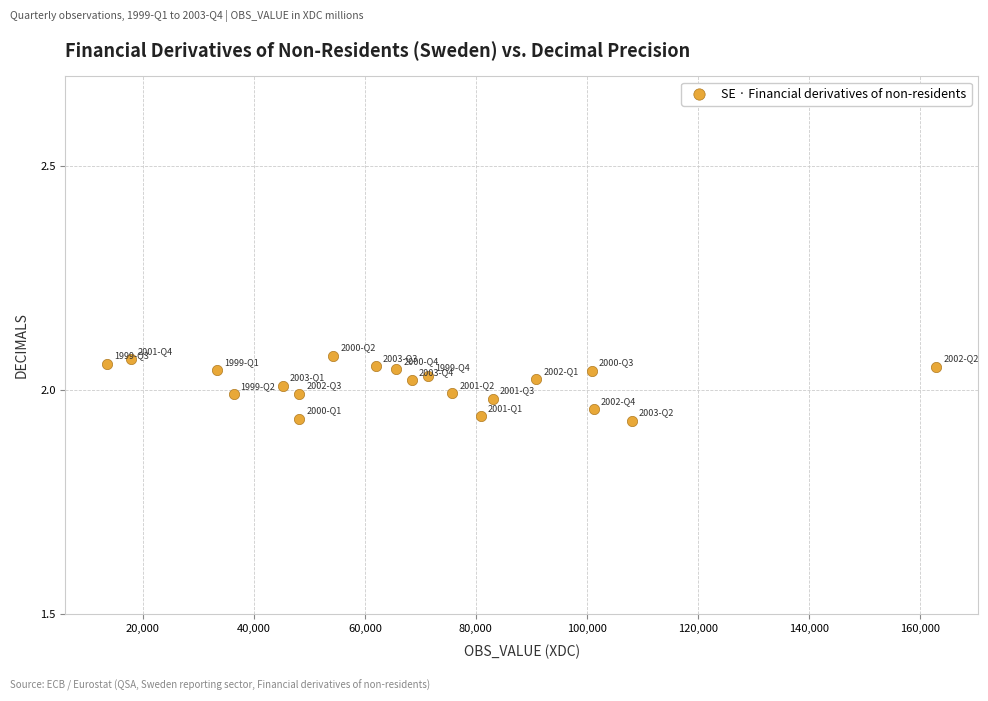

What is the range of X values (max minus min)?

149472.0